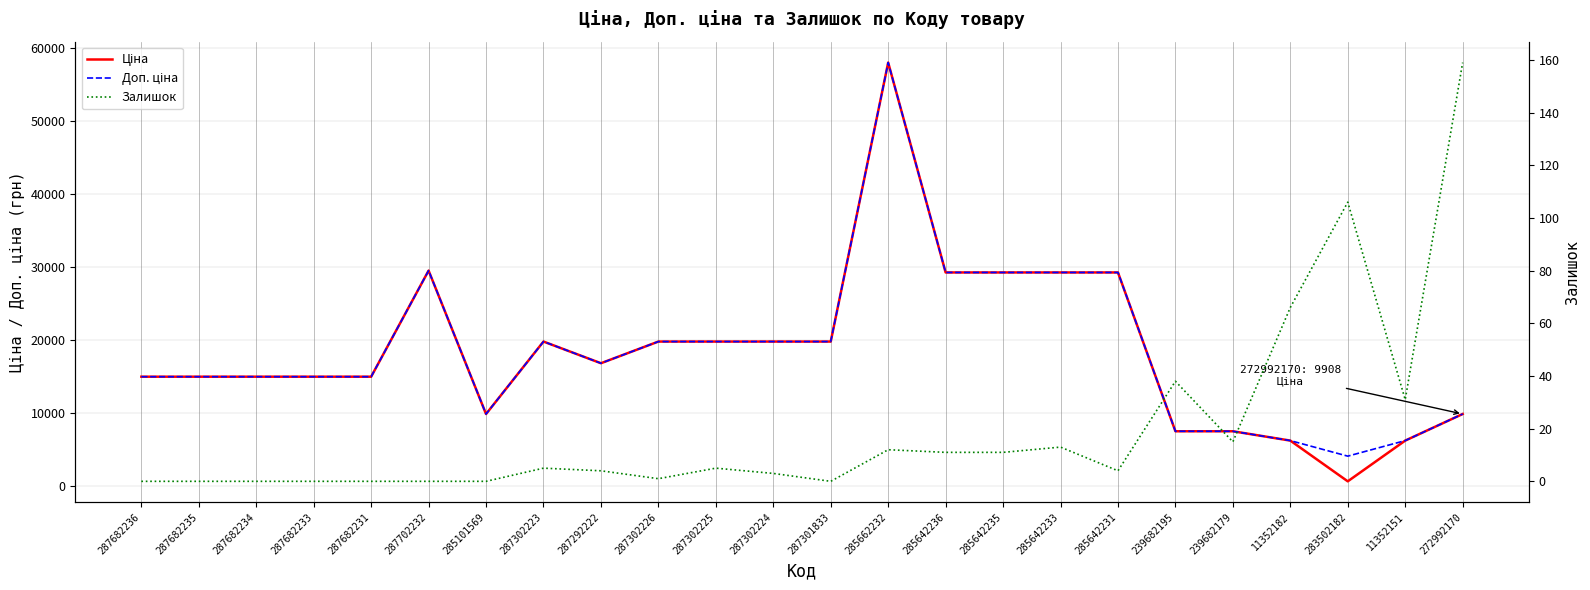

What is the difference between the maximum and minimum values in the Залишок series?

159.0